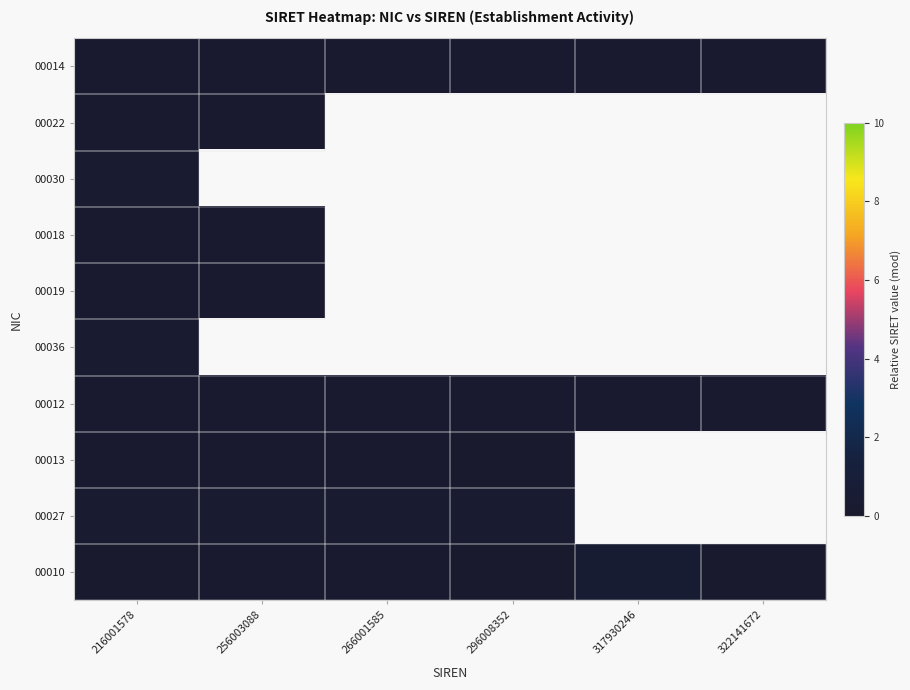

Count the number of data series in this chart.

10